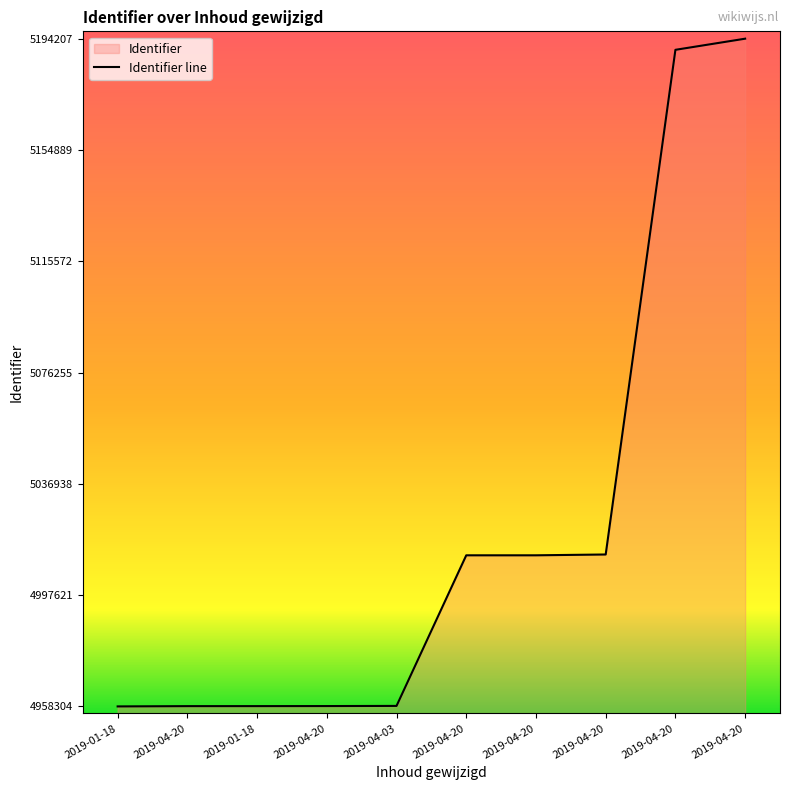

Reading right to left, what are all the values shown in this chart?

5194207	5190273	5011979	5011690	5011689	4958483	4958431	4958411	4958405	4958304